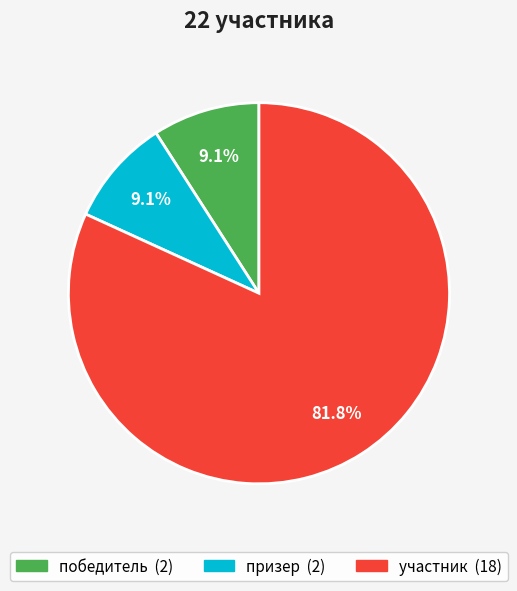

To the nearest percent, what percentage of the pie is участник?

82%